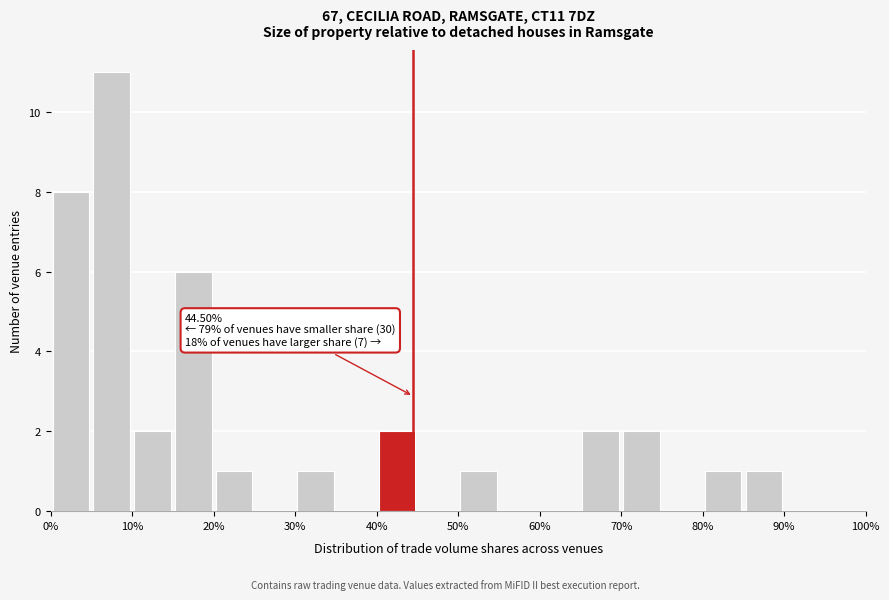

Which range on the x-axis has the tallest bar?

5 to 10